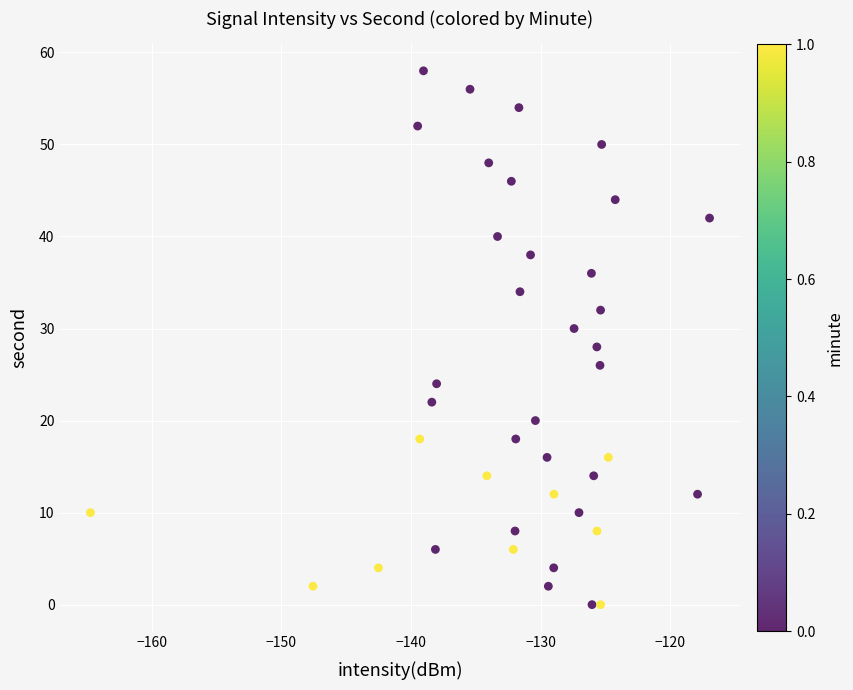

What is the range of Y values (max minus min)?

58